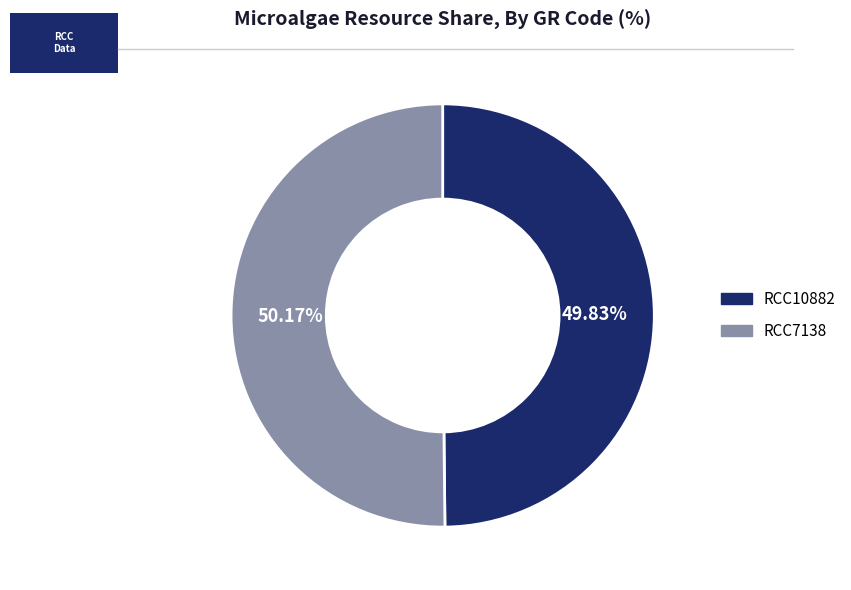

How many slices are in this pie chart?

2